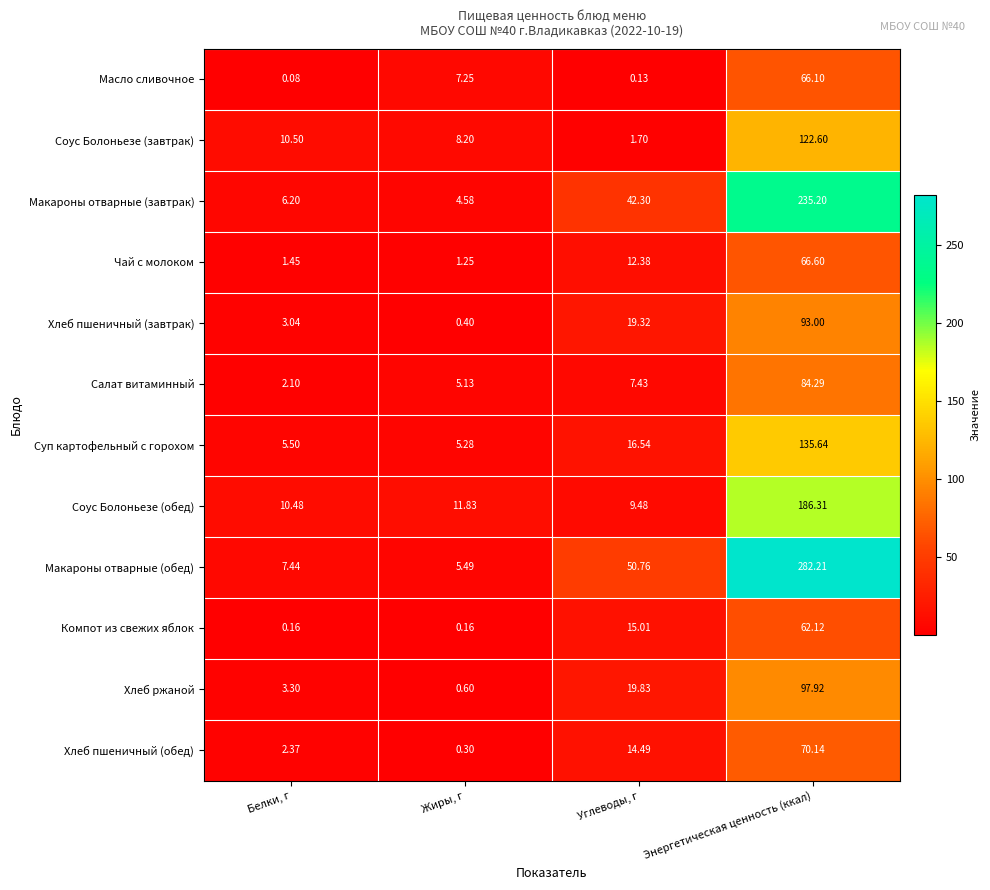

At which label is Соус Болоньезе (обед) closest to 97?

Жиры, г